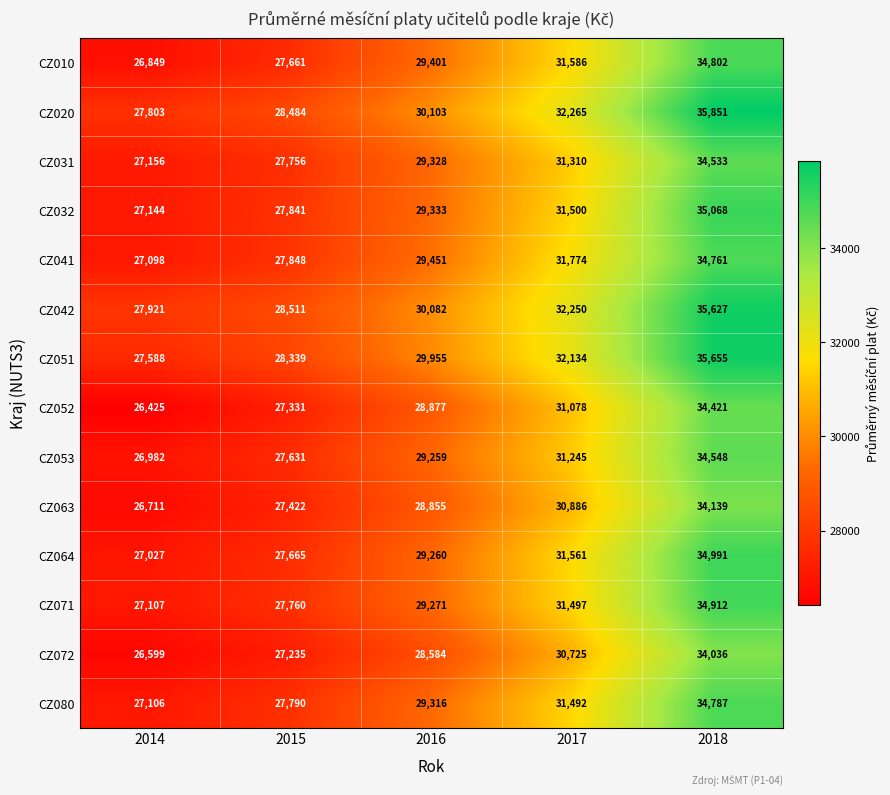

What is the sum of the CZ053 values at 2014 and 2015?

54613